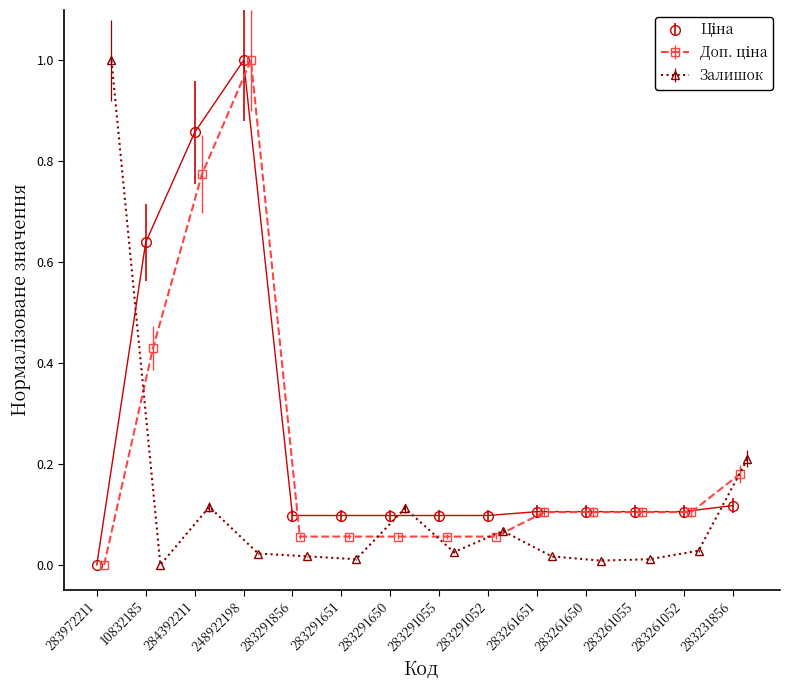

What is the sum of all Ціна values?

3.5